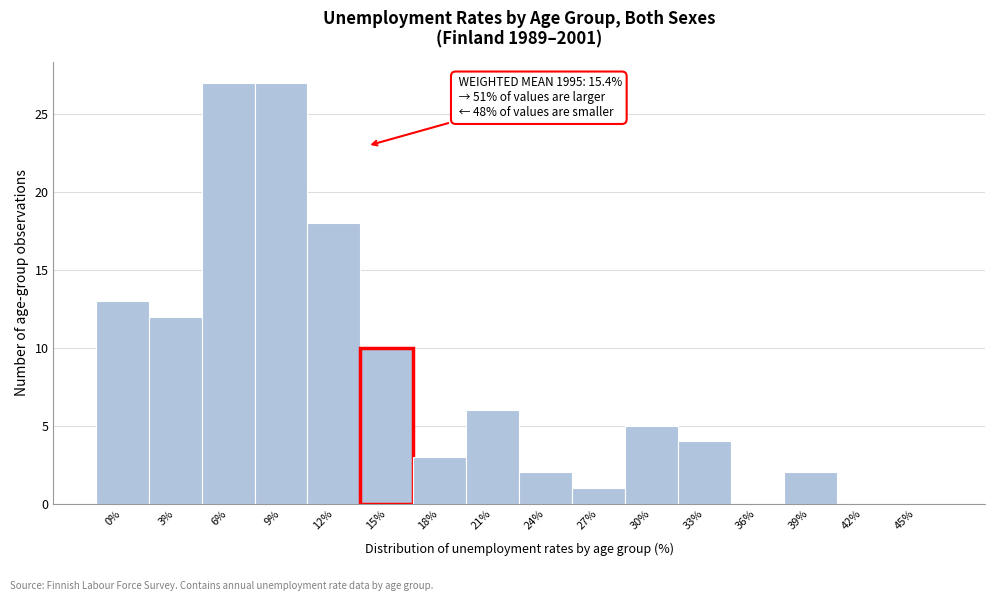

Reading right to left, what are all the values shown in this chart?

45%=0	42%=0	39%=2	36%=0	33%=4	30%=5	27%=1	24%=2	21%=6	18%=3	15%=10	12%=18	9%=27	6%=27	3%=12	0%=13